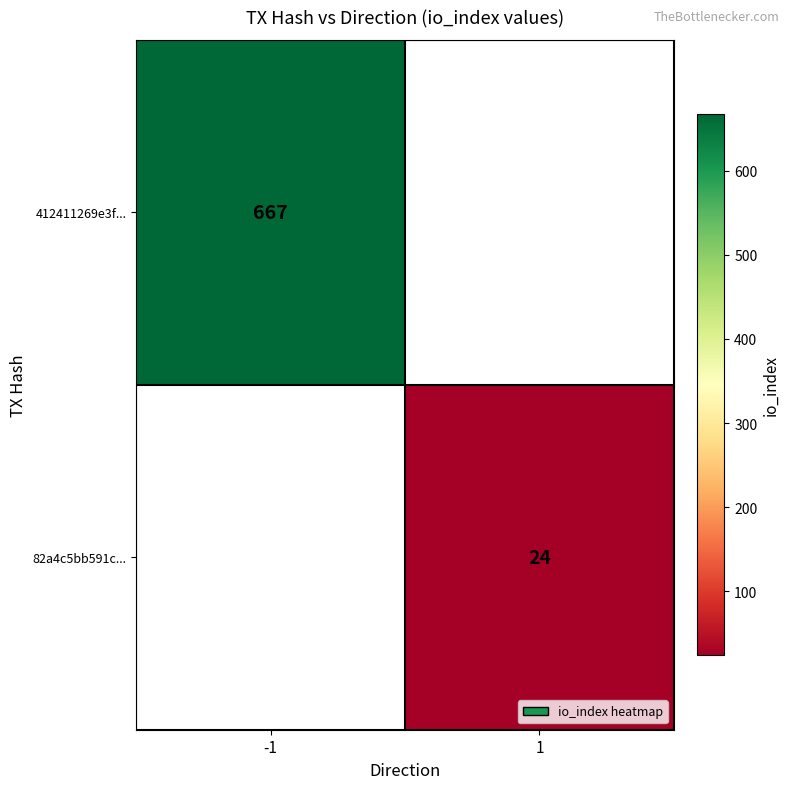

The value of 82a4c5bb591c... at 1 is 24. True or false?

True